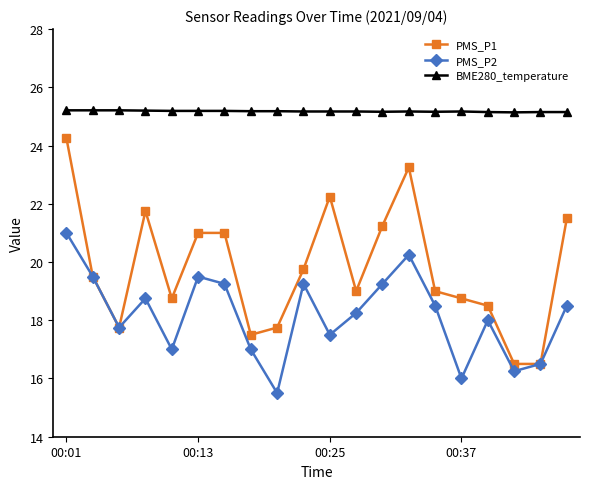

Which series has the largest range (max minus min)?

PMS_P1